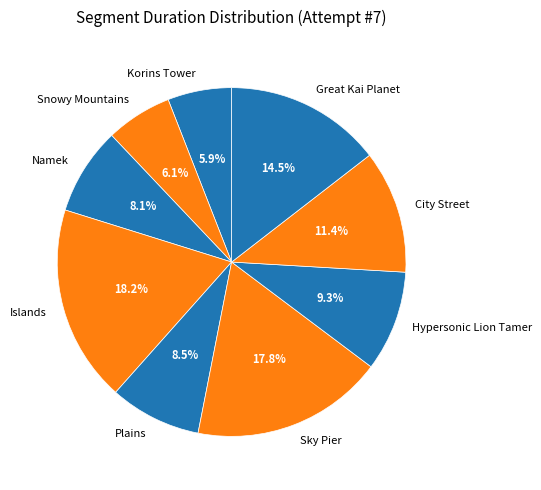

What percentage is NOT represented by Islands?

81.8%